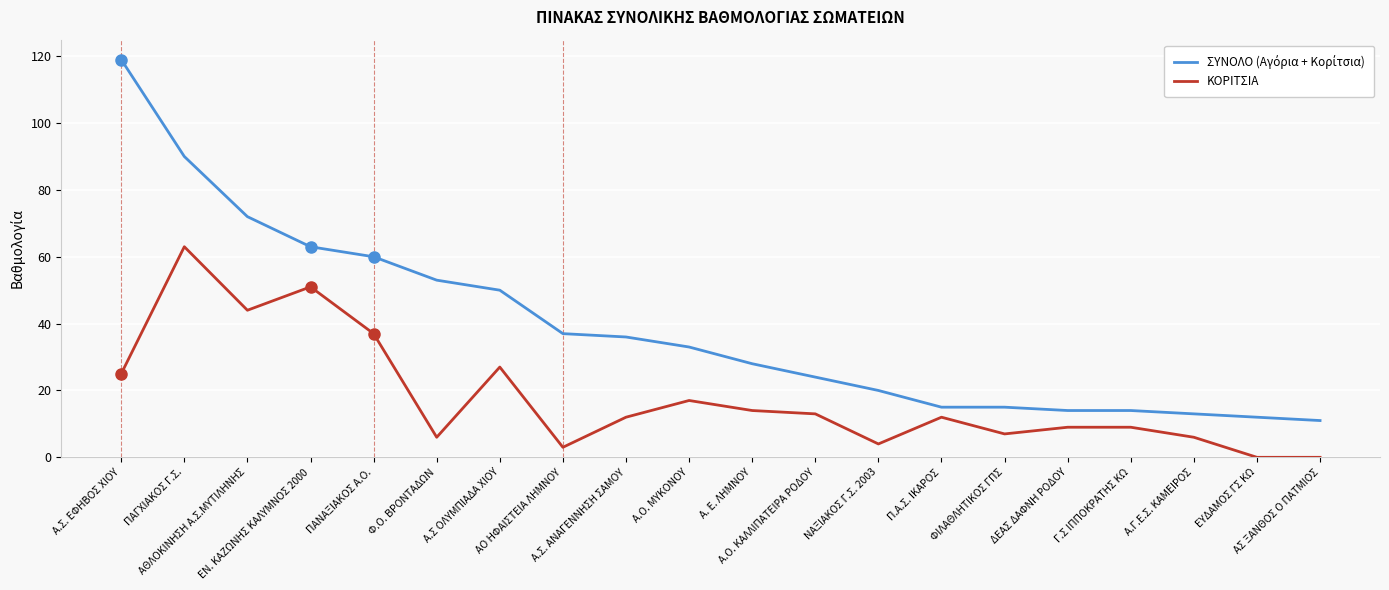

What is the difference between the maximum and minimum values in the ΚΟΡΙΤΣΙΑ series?

63